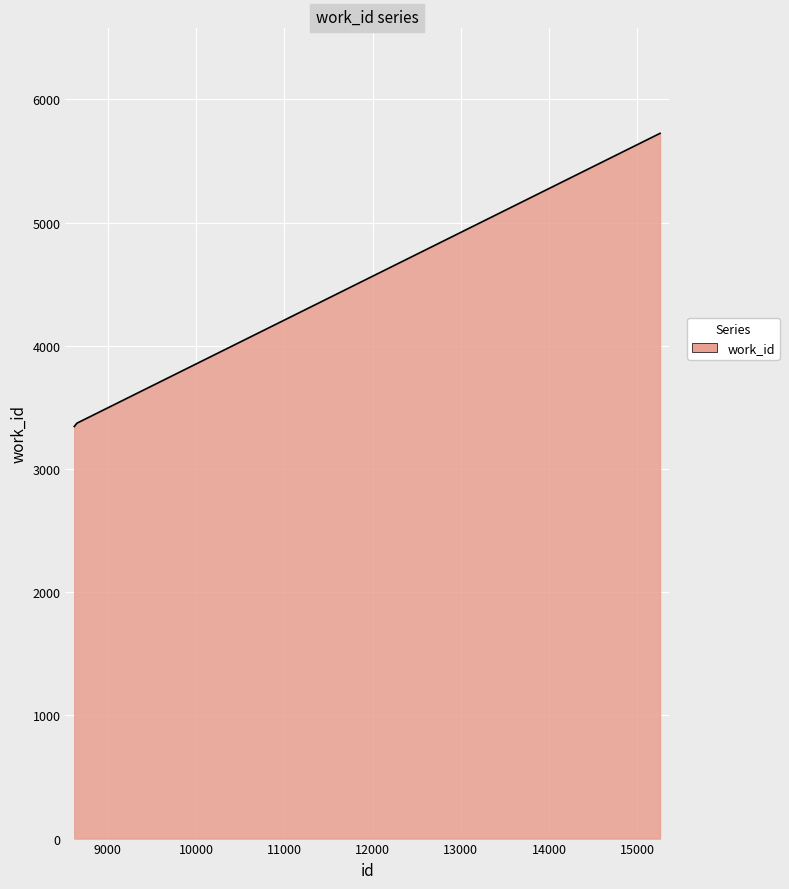

What is the difference between the maximum and minimum values?

2380